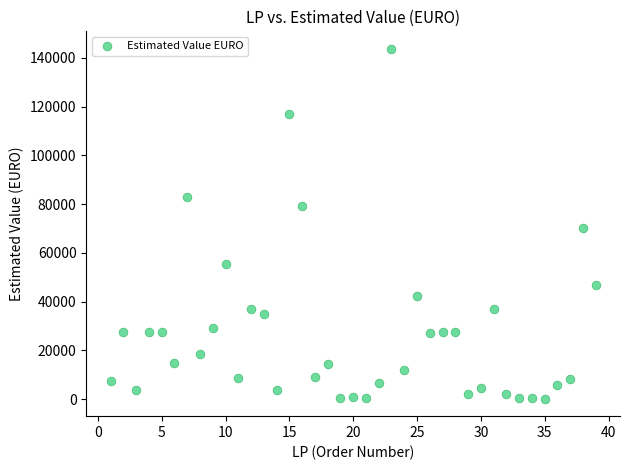

What is the range of X values (max minus min)?

38.0